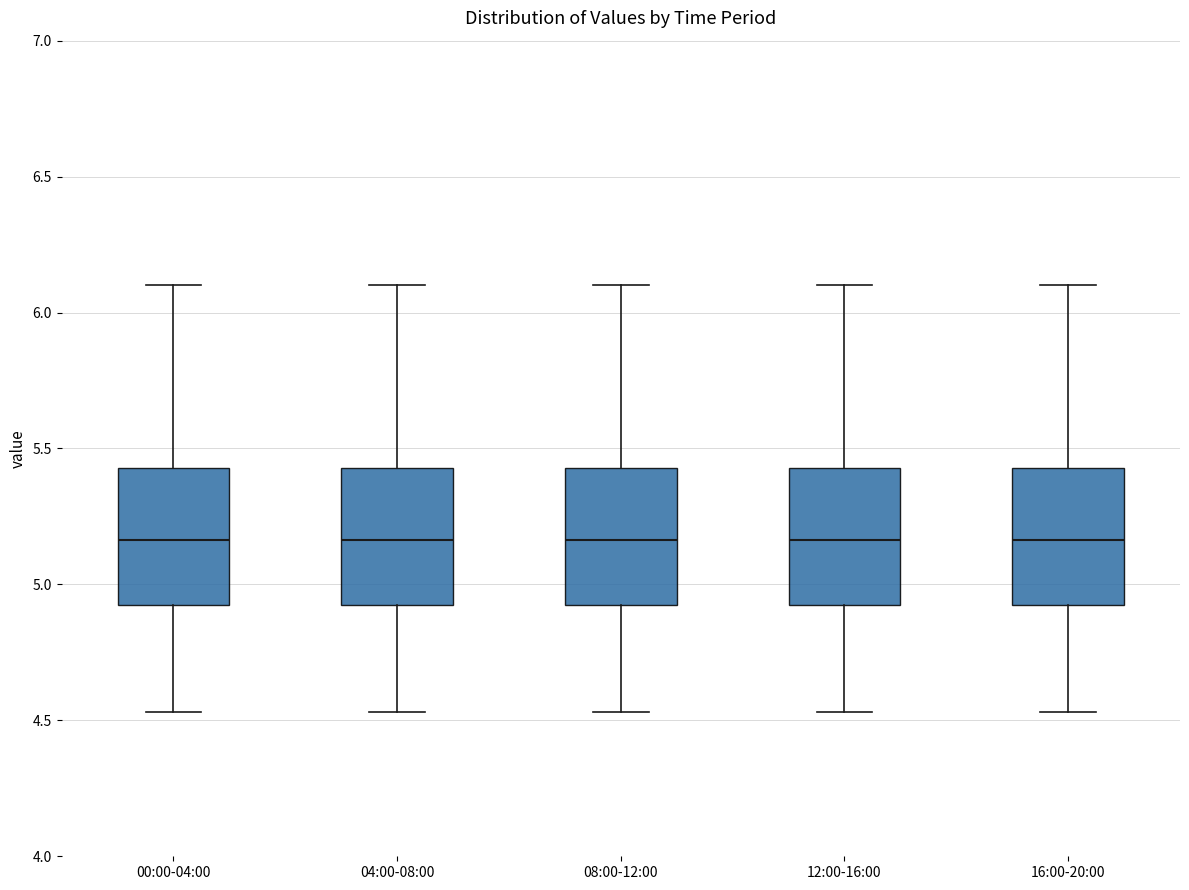

Reading left to right, read every box against the y-axis: the position of its median line, the range the box covers, and the ends of its whiskers. The values are not printed on the chart, so give them approximately, as read against the axis.

00:00-04:00: median 5.15, box 4.90 to 5.45, whiskers 4.55 to 6.10
04:00-08:00: median 5.15, box 4.90 to 5.45, whiskers 4.55 to 6.10
08:00-12:00: median 5.15, box 4.90 to 5.45, whiskers 4.55 to 6.10
12:00-16:00: median 5.15, box 4.90 to 5.45, whiskers 4.55 to 6.10
16:00-20:00: median 5.15, box 4.90 to 5.45, whiskers 4.55 to 6.10